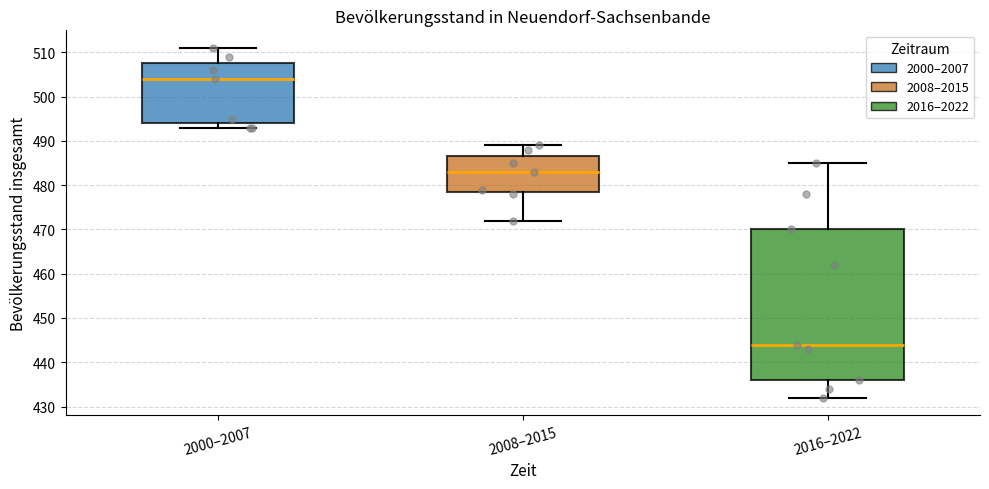

Which box's median line is the lowest?

2016–2022